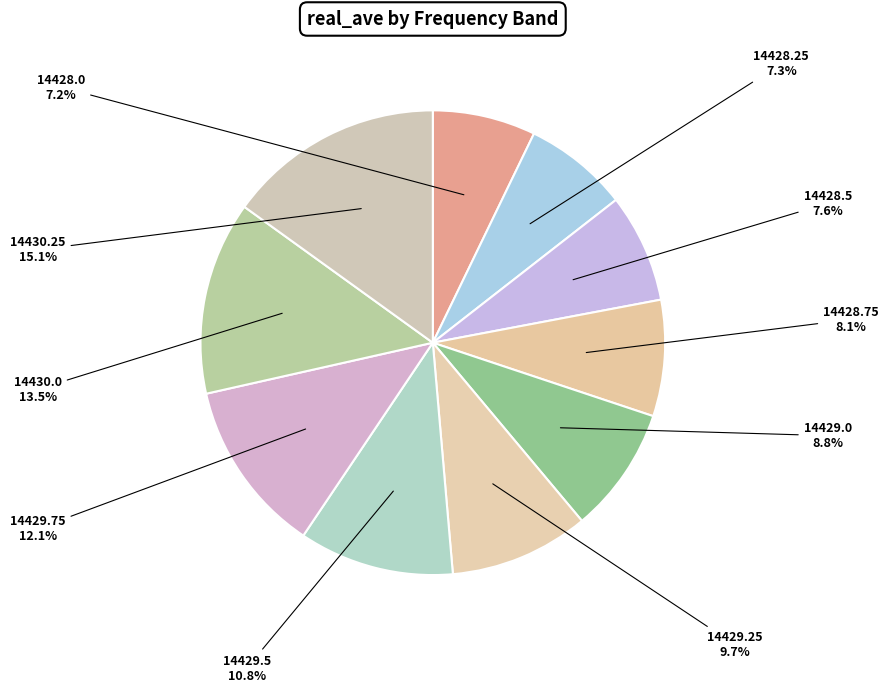

To the nearest percent, what percentage of the pie is 14428.75?

8%